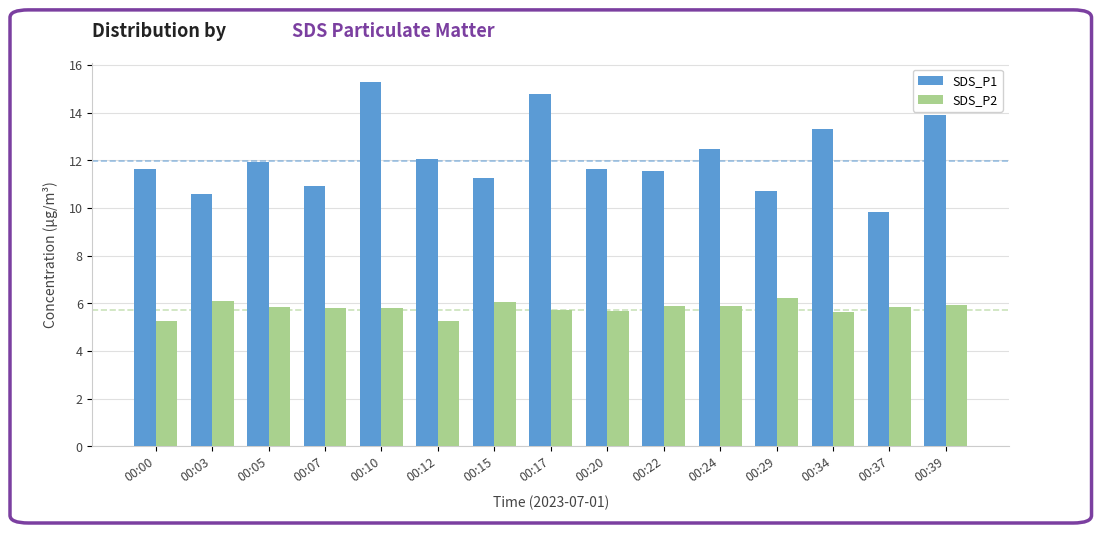

What is the value of the SDS_P1 bar at the 9th from the left?

11.7